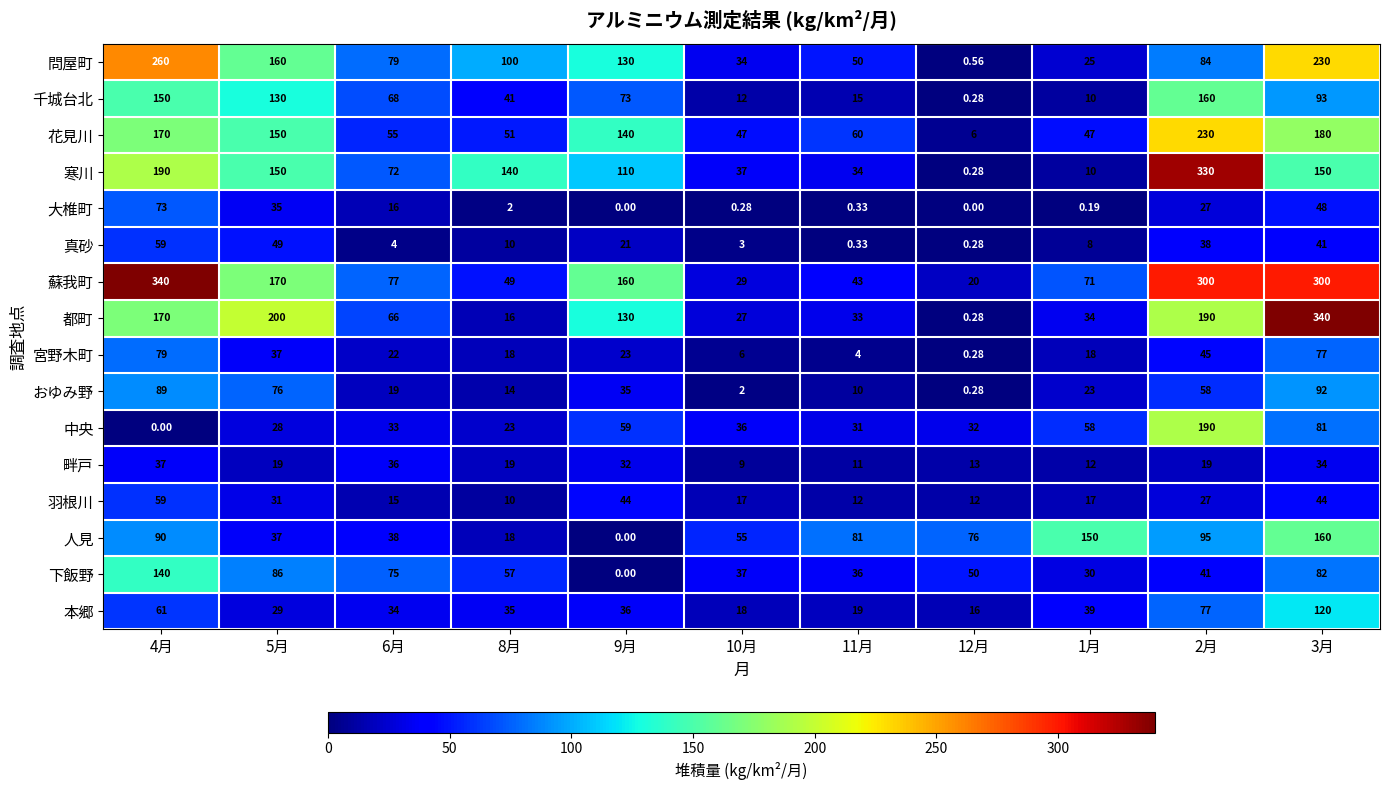

At 6月, list the series in order from smallest to largest.

真砂, 羽根川, 大椎町, おゆみ野, 宮野木町, 中央, 本郷, 畔戸, 人見, 花見川, 都町, 千城台北, 寒川, 下飯野, 蘇我町, 問屋町